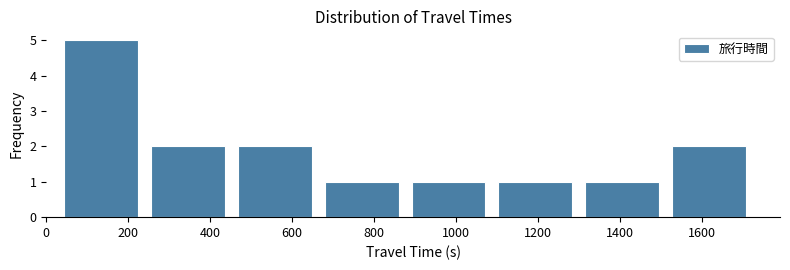

Reading left to right, transcribe this chart: for each bar, give the range it covers on the x-axis and its height. Neither the bar edges nor the heights are printed on the chart, so give them approximately, as read against the axes.

20 to 240: 5
240 to 460: 2
460 to 660: 2
660 to 880: 1
880 to 1080: 1
1080 to 1300: 1
1300 to 1520: 1
1520 to 1720: 2